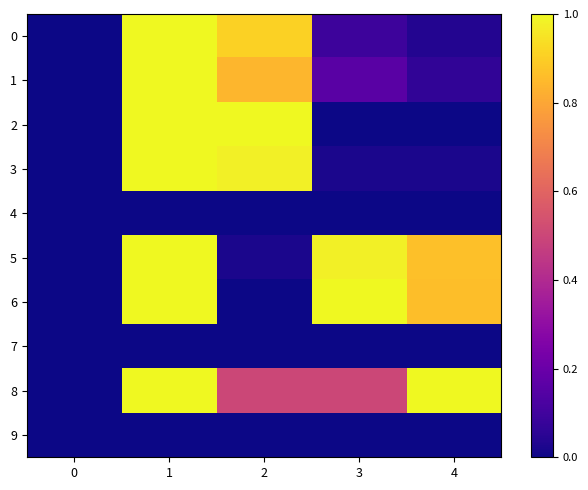

Reading left to right, extract all data points from this chart.

0: 0=0.0	1=1.0	2=0.9	3=0.1	4=0.0
1: 0=0.0	1=1.0	2=0.8	3=0.2	4=0.1
2: 0=0.0	1=1.0	2=1.0	3=0.0	4=0.0
3: 0=0.0	1=1.0	2=1.0	3=0.0	4=0.0
4: 0=0.0	1=0.0	2=0.0	3=0.0	4=0.0
5: 0=0.0	1=1.0	2=0.0	3=1.0	4=0.9
6: 0=0.0	1=1.0	2=0.0	3=1.0	4=0.9
7: 0=0.0	1=0.0	2=0.0	3=0.0	4=0.0
8: 0=0.0	1=1.0	2=0.5	3=0.5	4=1.0
9: 0=0.0	1=0.0	2=0.0	3=0.0	4=0.0